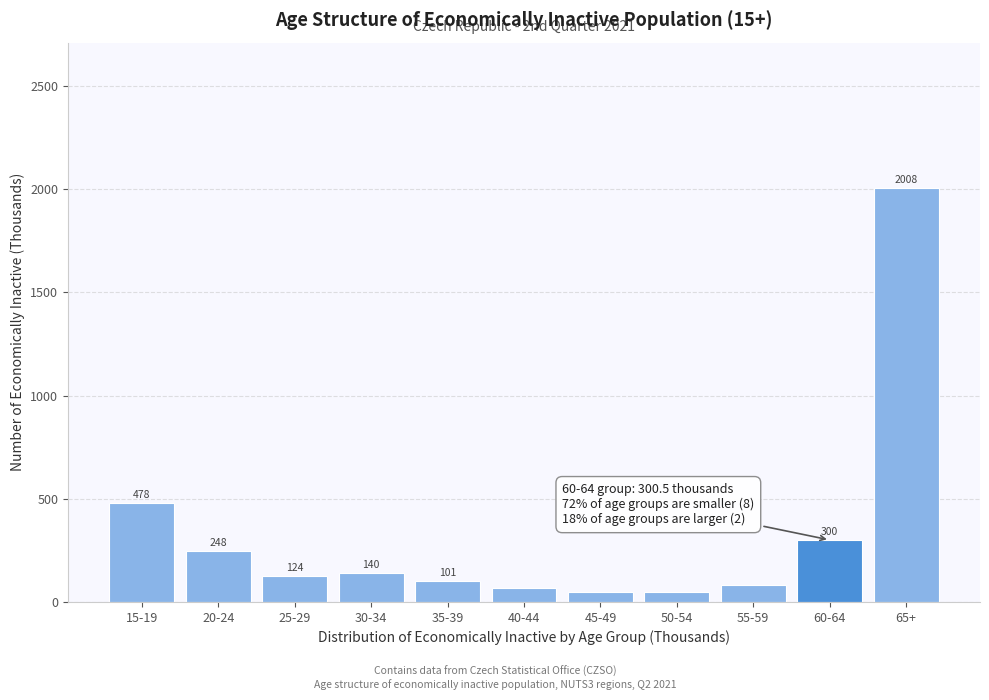

Rank the categories by value from lowest to highest.

45-49, 50-54, 40-44, 55-59, 35-39, 25-29, 30-34, 20-24, 60-64, 15-19, 65+